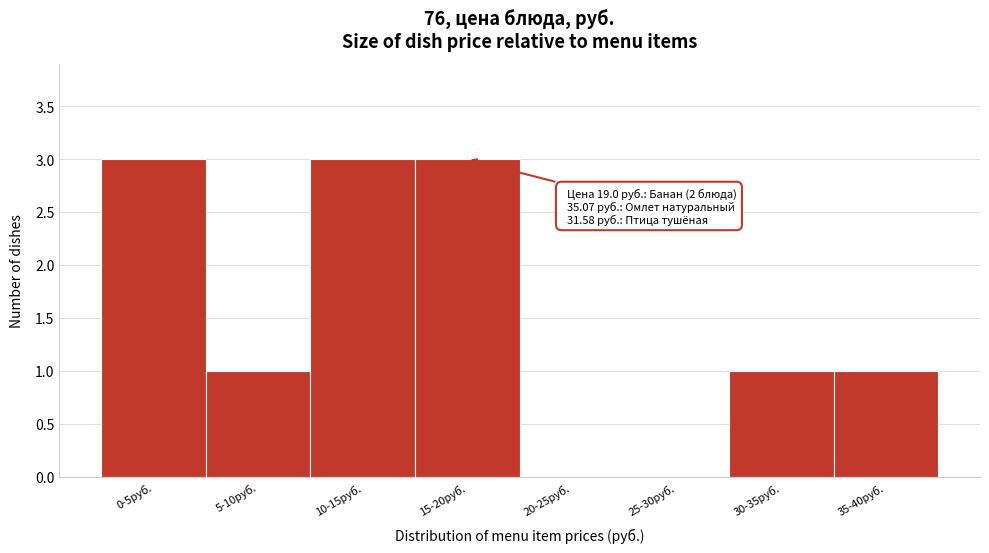

Reading left to right, transcribe all the data shown in this chart.

0-5руб.=3	5-10руб.=1	10-15руб.=3	15-20руб.=3	20-25руб.=0	25-30руб.=0	30-35руб.=1	35-40руб.=1